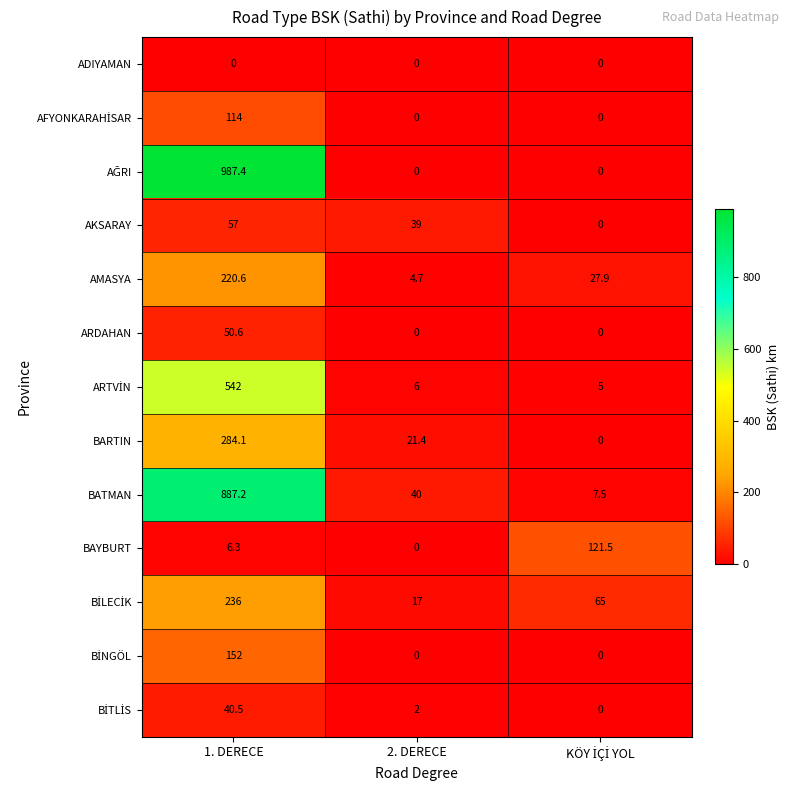

Read the ARDAHAN value at 1. DERECE.

50.6